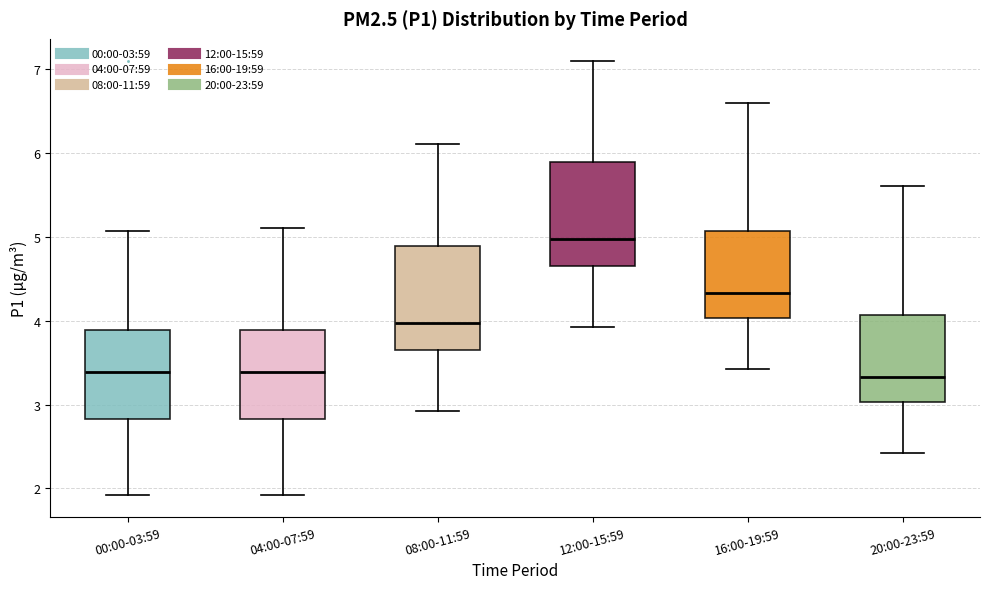

Reading left to right, read every box against the y-axis: the position of its median line, the range the box covers, and the ends of its whiskers. The values are not printed on the chart, so give them approximately, as read against the axis.

00:00-03:59: median 3.4, box 2.8 to 3.9, whiskers 1.9 to 5.1
04:00-07:59: median 3.4, box 2.8 to 3.9, whiskers 1.9 to 5.1
08:00-11:59: median 4.0, box 3.7 to 4.9, whiskers 2.9 to 6.1
12:00-15:59: median 5.0, box 4.7 to 5.9, whiskers 3.9 to 7.1
16:00-19:59: median 4.3, box 4.0 to 5.1, whiskers 3.4 to 6.6
20:00-23:59: median 3.3, box 3.0 to 4.1, whiskers 2.4 to 5.6